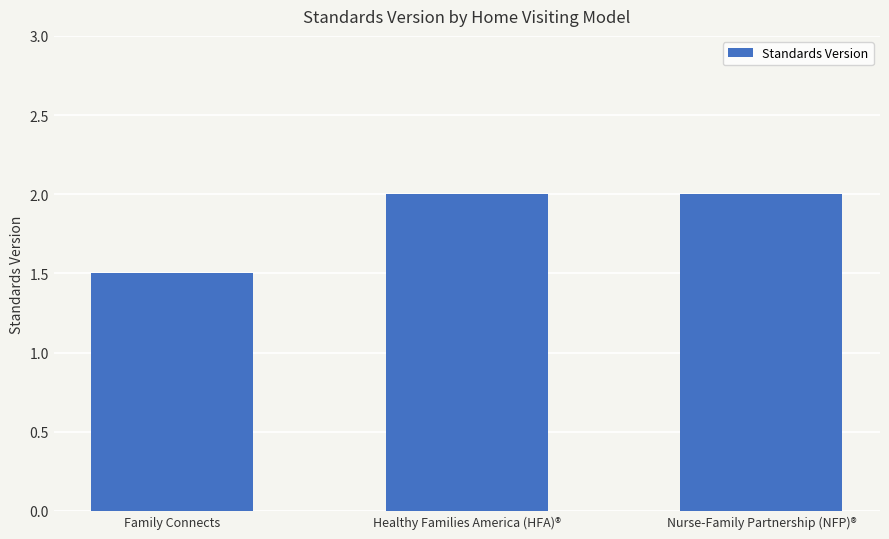

What is the change in value from Family Connects to Healthy Families America (HFA)®?

+0.5